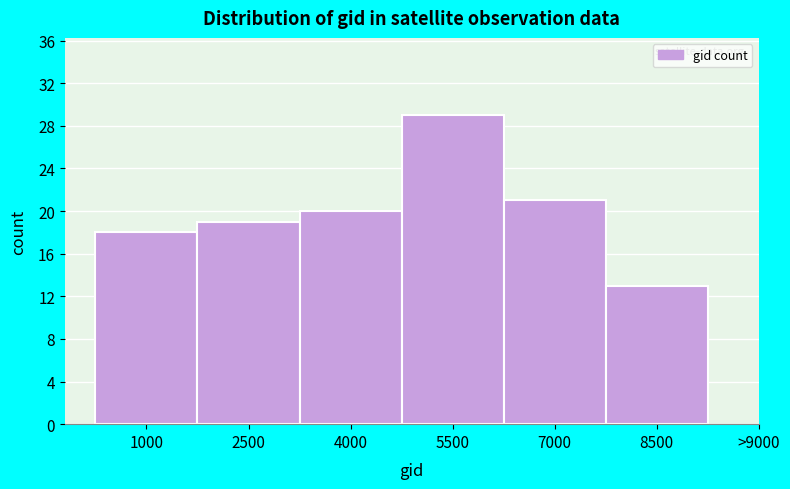

Reading left to right, transcribe all the data shown in this chart.

18	19	20	29	21	13